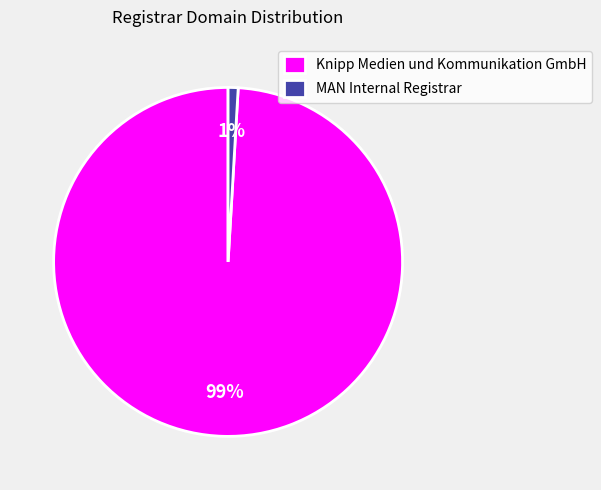

To the nearest percent, what is the difference between the largest and smallest slice percentages?

98%